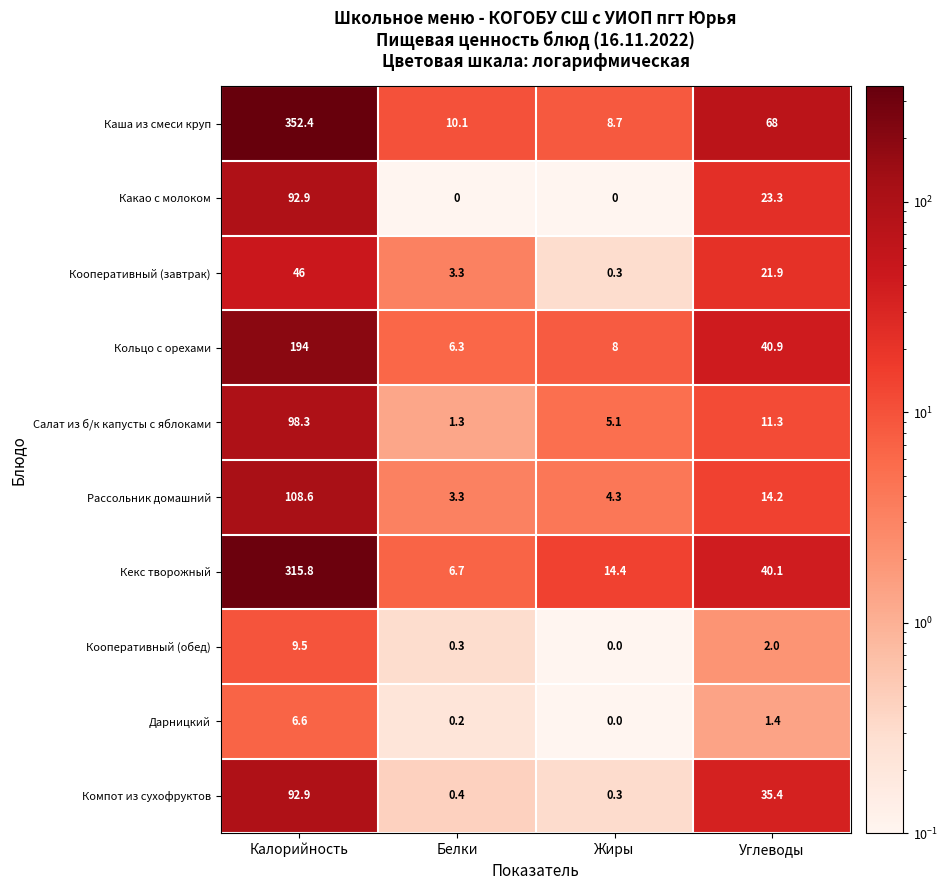

Which series has the largest range (max minus min)?

Каша из смеси круп